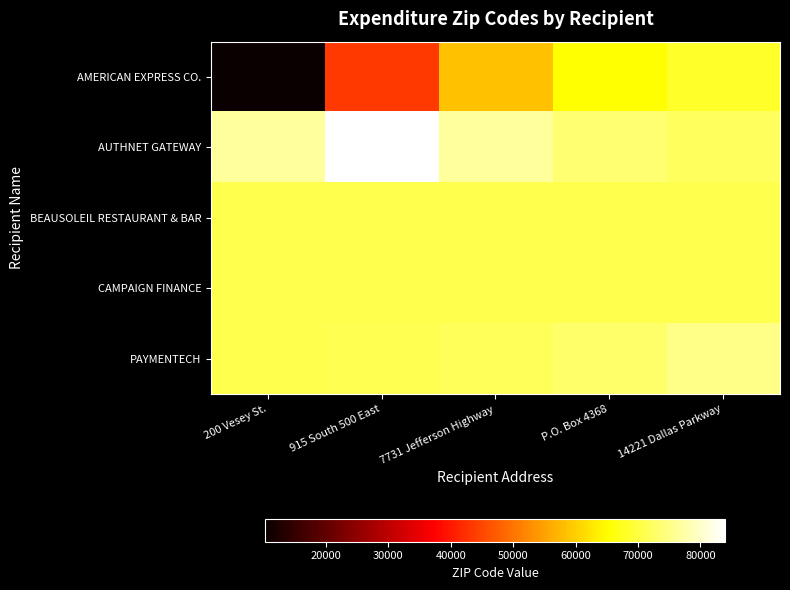

What is the spread (max minus min) of values at 7731 Jefferson Highway?

18145.1